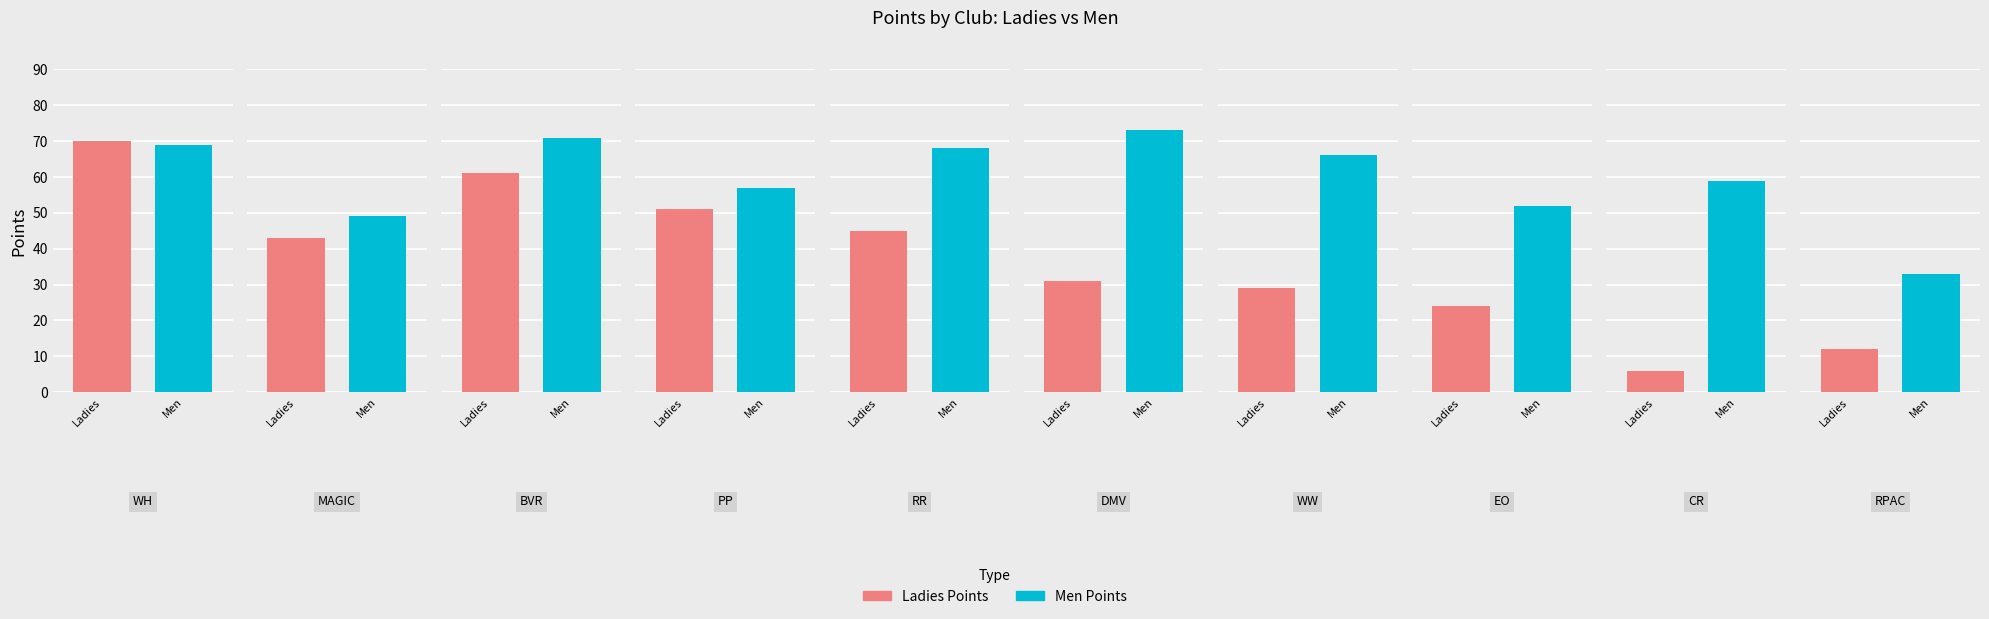

Reading left to right, what are all the values shown in this chart?

Ladies Points: 70	43	61	51	45	31	29	24	6	12
Men Points: 69	49	71	57	68	73	66	52	59	33